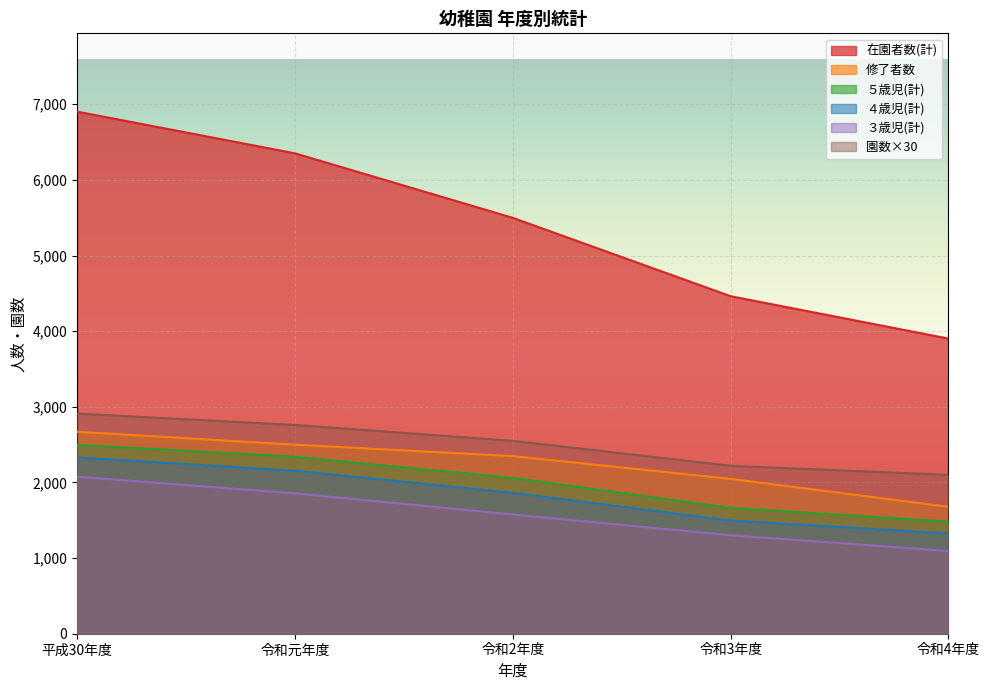

What is the sum of all 園数 values?

12540